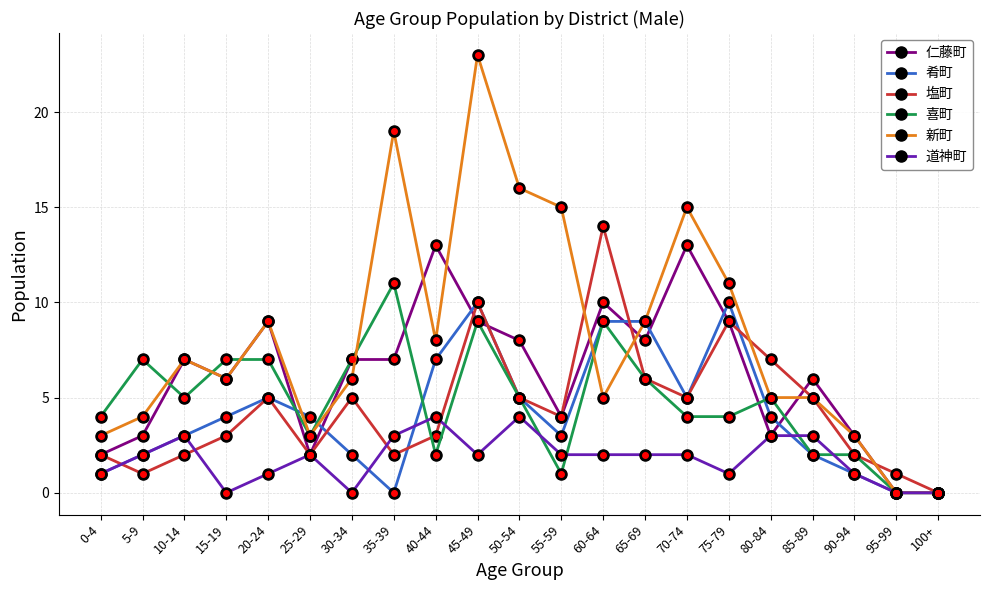

Reading right to left, transcribe all the data shown in this chart.

仁藤町: 100+=0	95-99=0	90-94=3	85-89=6	80-84=3	75-79=9	70-74=13	65-69=8	60-64=10	55-59=4	50-54=8	45-49=9	40-44=13	35-39=7	30-34=7	25-29=2	20-24=9	15-19=6	10-14=7	5-9=3	0-4=2
肴町: 100+=0	95-99=0	90-94=1	85-89=2	80-84=4	75-79=10	70-74=5	65-69=9	60-64=9	55-59=3	50-54=5	45-49=10	40-44=7	35-39=0	30-34=2	25-29=4	20-24=5	15-19=4	10-14=3	5-9=2	0-4=1
塩町: 100+=0	95-99=1	90-94=2	85-89=5	80-84=7	75-79=9	70-74=5	65-69=6	60-64=14	55-59=4	50-54=5	45-49=10	40-44=3	35-39=2	30-34=5	25-29=2	20-24=5	15-19=3	10-14=2	5-9=1	0-4=2
喜町: 100+=0	95-99=0	90-94=2	85-89=2	80-84=5	75-79=4	70-74=4	65-69=6	60-64=9	55-59=1	50-54=5	45-49=9	40-44=2	35-39=11	30-34=7	25-29=3	20-24=7	15-19=7	10-14=5	5-9=7	0-4=4
新町: 100+=0	95-99=0	90-94=3	85-89=5	80-84=5	75-79=11	70-74=15	65-69=9	60-64=5	55-59=15	50-54=16	45-49=23	40-44=8	35-39=19	30-34=6	25-29=3	20-24=9	15-19=6	10-14=7	5-9=4	0-4=3
道神町: 100+=0	95-99=0	90-94=1	85-89=3	80-84=3	75-79=1	70-74=2	65-69=2	60-64=2	55-59=2	50-54=4	45-49=2	40-44=4	35-39=3	30-34=0	25-29=2	20-24=1	15-19=0	10-14=3	5-9=2	0-4=1